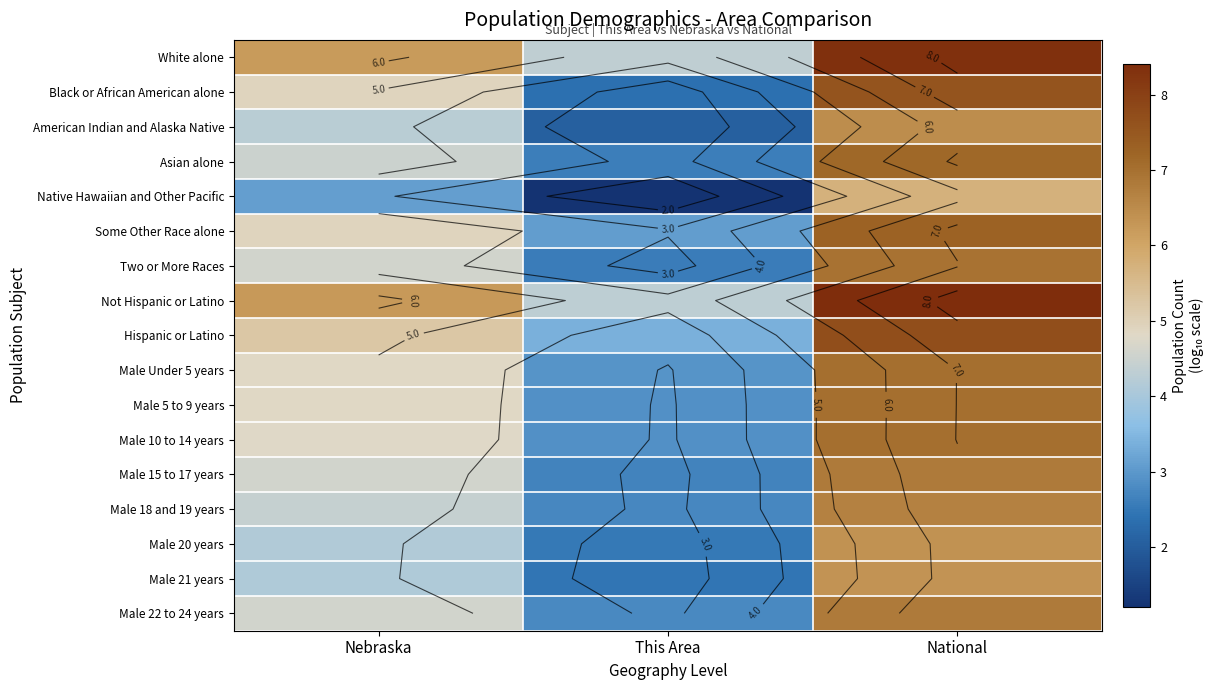

What is the minimum value shown in the chart?

1.2